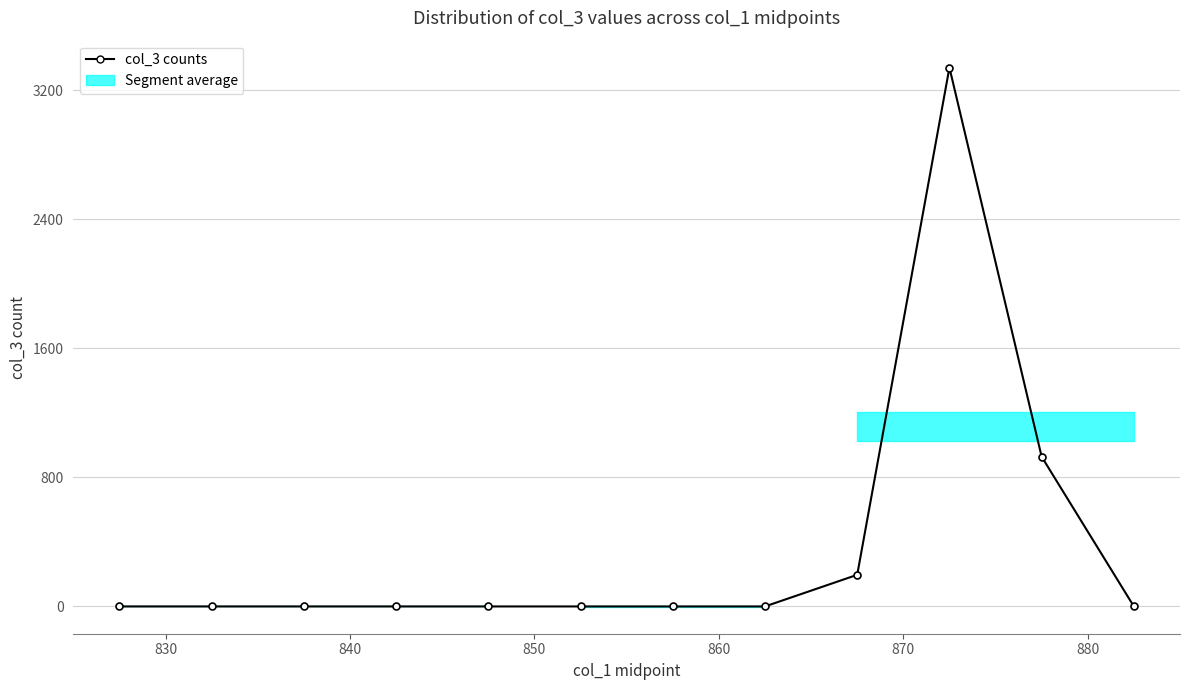

True or false: the data shows 1189 at 870.

False